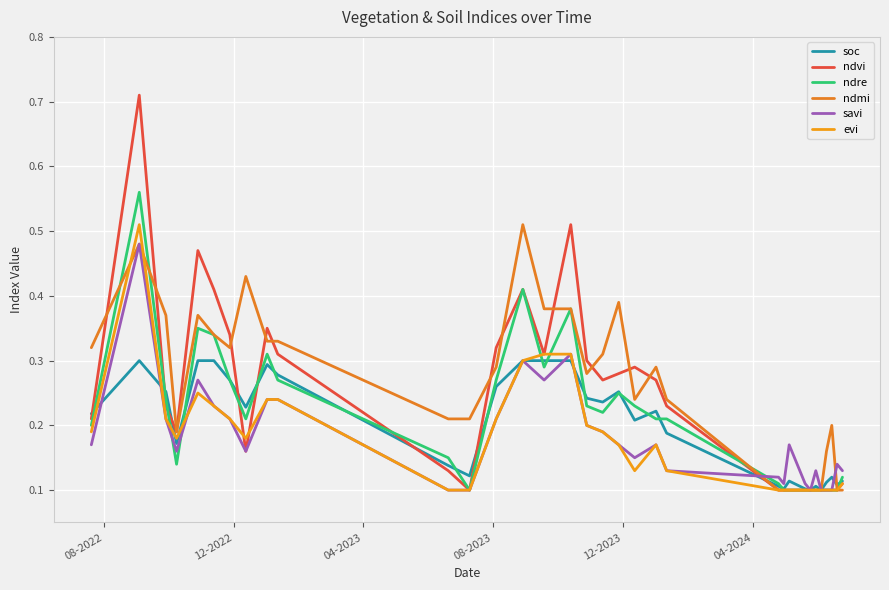

How many lines are shown in the chart?

6